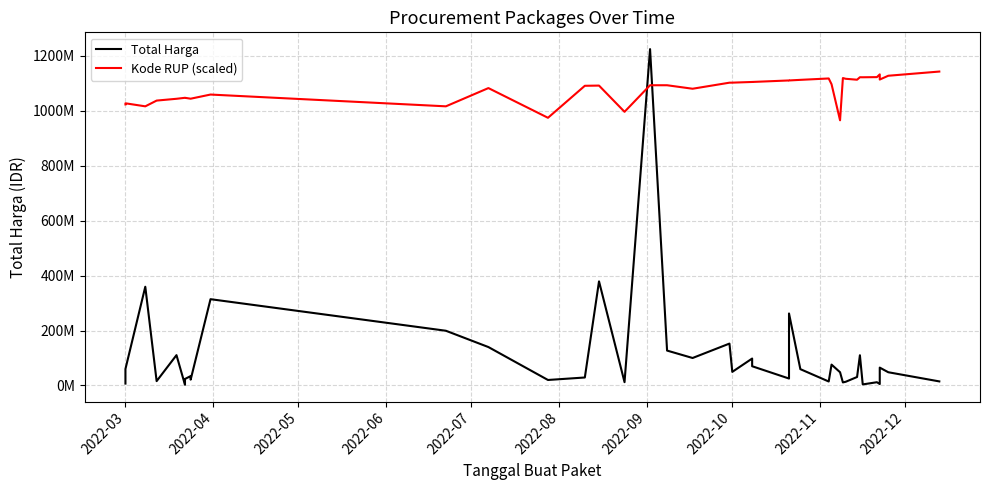

Reading left to right, what are all the values shown in this chart?

Total Harga: 6936000	59935000	359500000	15787200	110389990	2395750	23680800	34132505	27720000	21231000	314121780	199200000	139800000	19950000	29000000	379075000	12000000	1224682000	127000000	100000000	152477000	49478000	98000000	70000000	25200000	262118150	59375000	14400000	75920000	48140000	11100000	13442000	30800000	110000000	3825000	11800000	5093000	65000000	48140000	14750000
Kode RUP (scaled): 1023299610	1027413570	1016342340	1037291970	1043828100	1047403500	1047403890	1044140070	1044140070	1044140070	1059247650	1016364990	1082813130	974635020	1091159010	1091899890	996437430	1093131600	1093127070	1080413760	1102467240	1102601460	1105070970	1105073220	1110605640	1110548370	1112750130	1117813860	1096868400	965568660	1119353940	1116660330	1113263790	1122259770	1122167460	1122721830	1132662630	1113887730	1127710980	1142977590